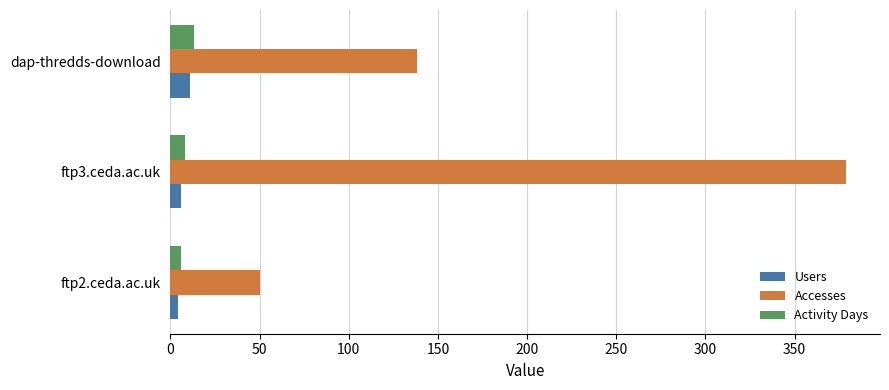

True or false: Accesses has a value of 41 at dap-thredds-download.

False